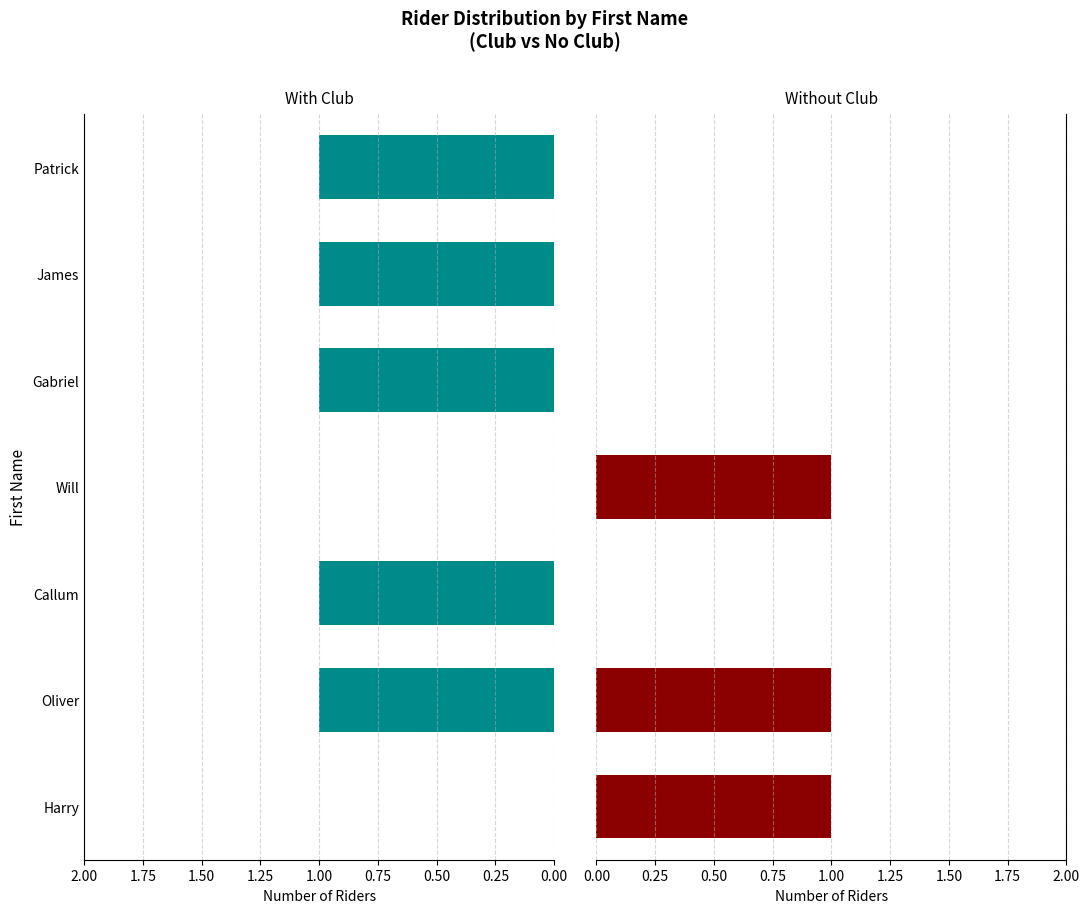

What is the total value across all series at 0.25?

2